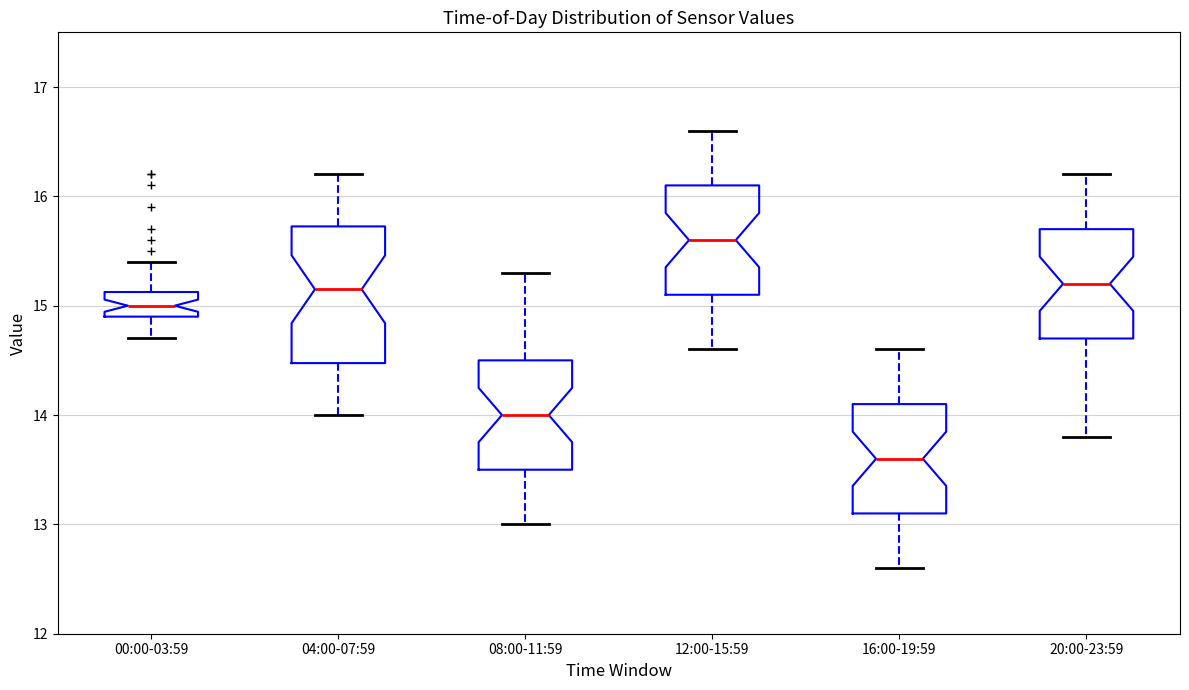

Which box's median line is the lowest?

16:00-19:59